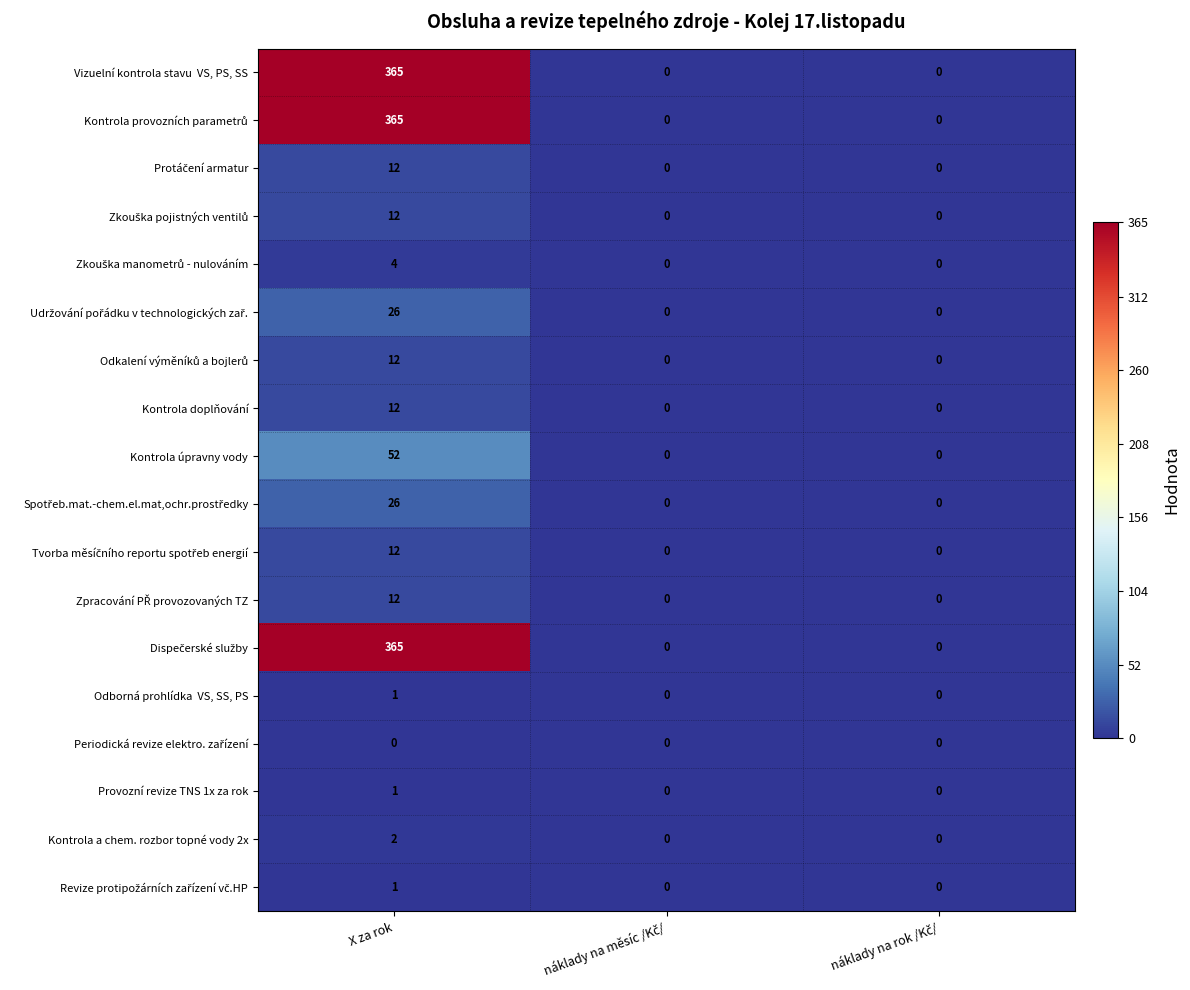

Which category has the highest value across all series?

X za rok